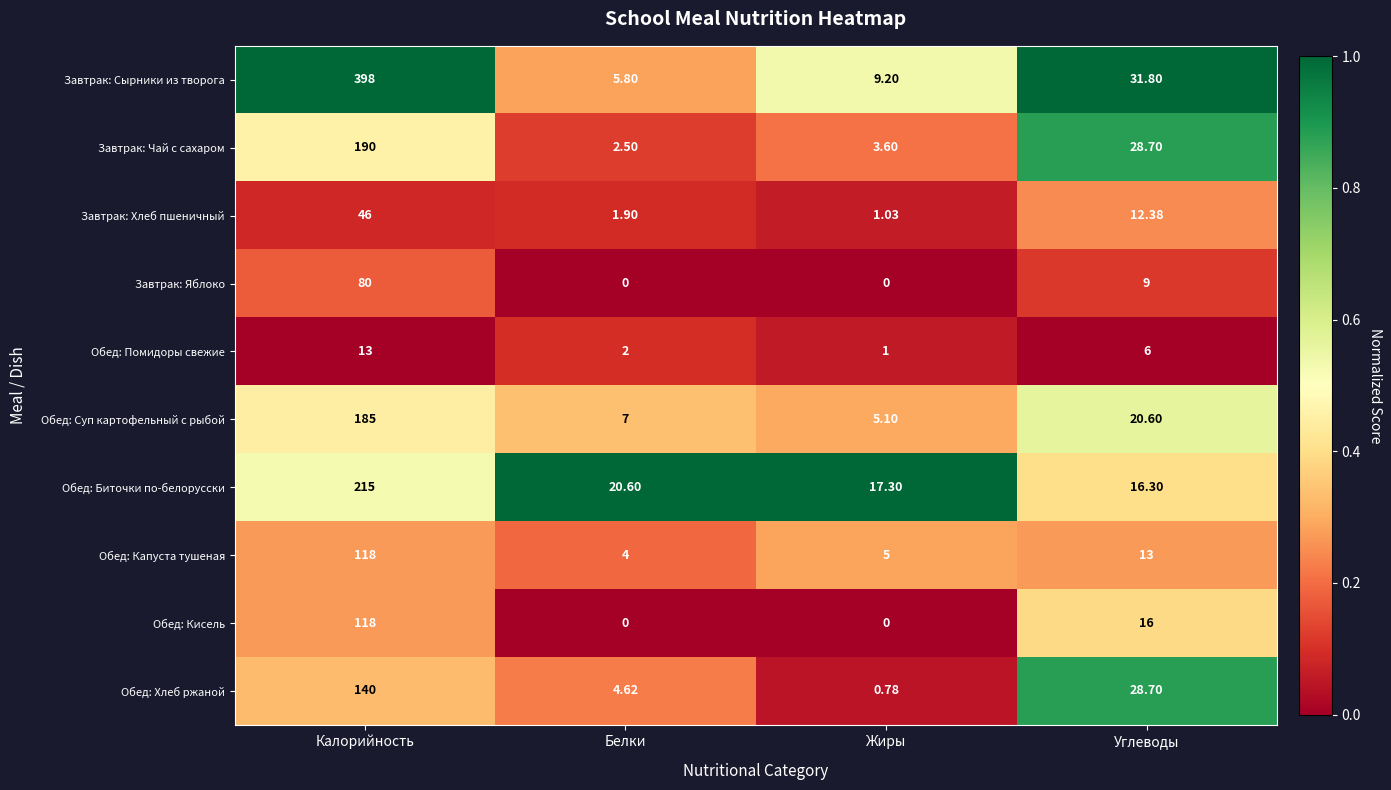

Which category has the highest value in the Обед: Суп картофельный с рыбой series?

Калорийность